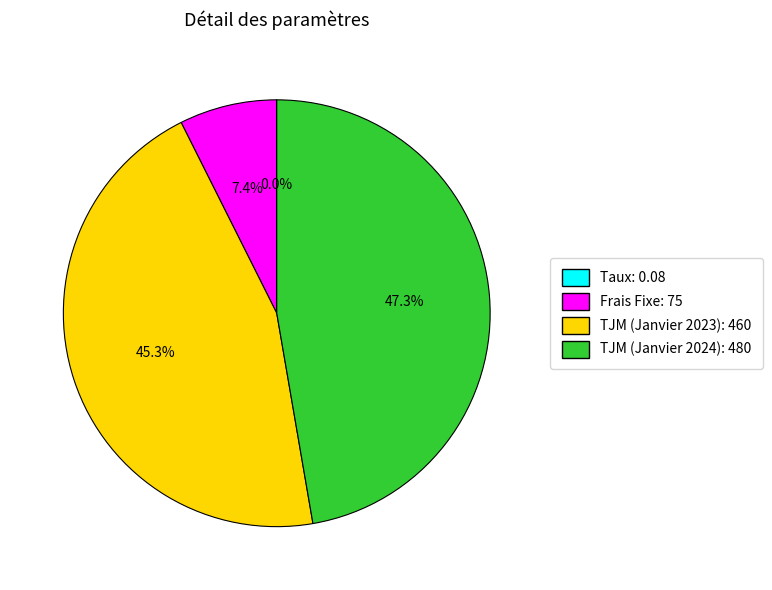

Does any single category account for the majority?

No